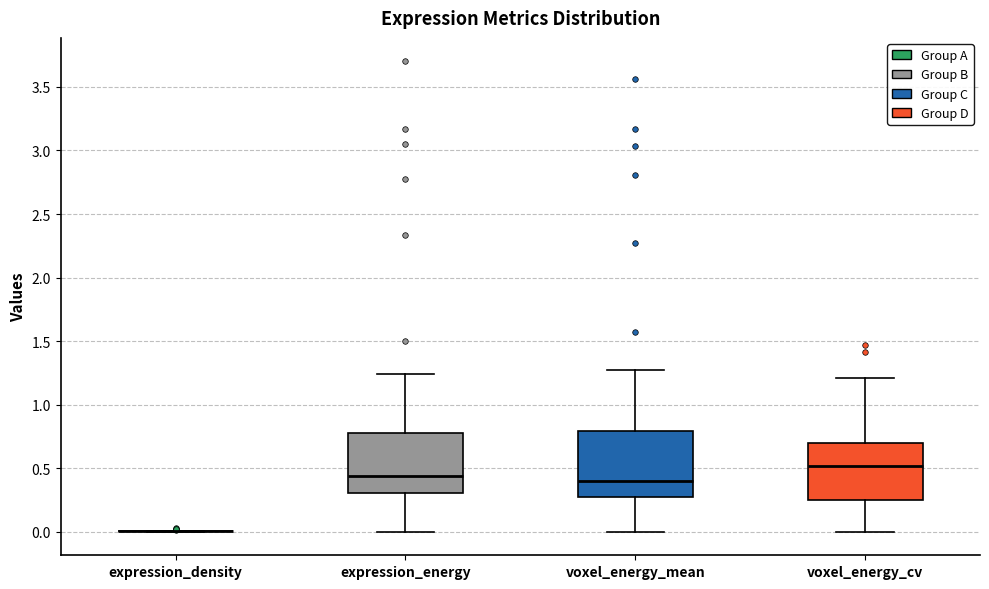

Reading left to right, transcribe this box plot: for each box, give where its median line is, the range the box spans, and where its two whiskers end, as read against the y-axis. The values are not printed on the chart, so give them approximately, as read against the axis.

expression_density: box collapsed to a line at 0.00, whiskers 0.00 to 0.00
expression_energy: median 0.45, box 0.30 to 0.75, whiskers 0.00 to 1.25
voxel_energy_mean: median 0.40, box 0.25 to 0.80, whiskers 0.00 to 1.25
voxel_energy_cv: median 0.50, box 0.25 to 0.70, whiskers 0.00 to 1.20